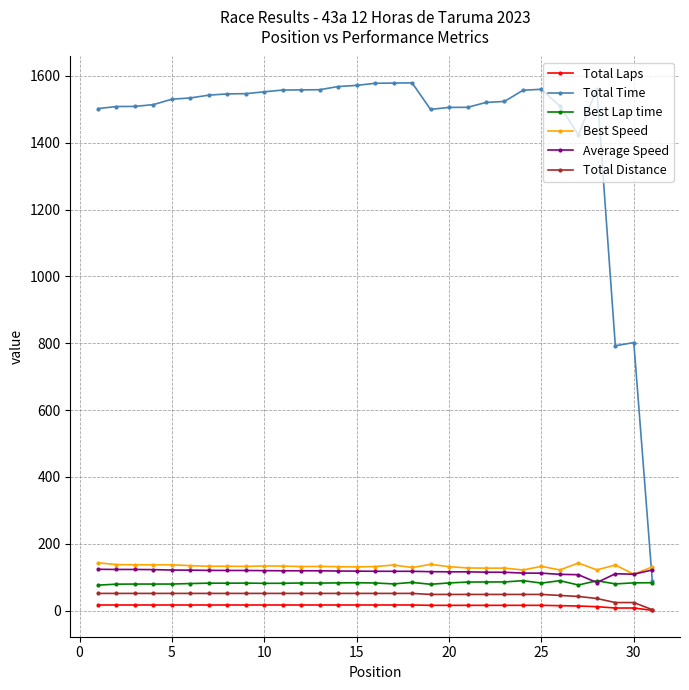

How many lines are shown in the chart?

6